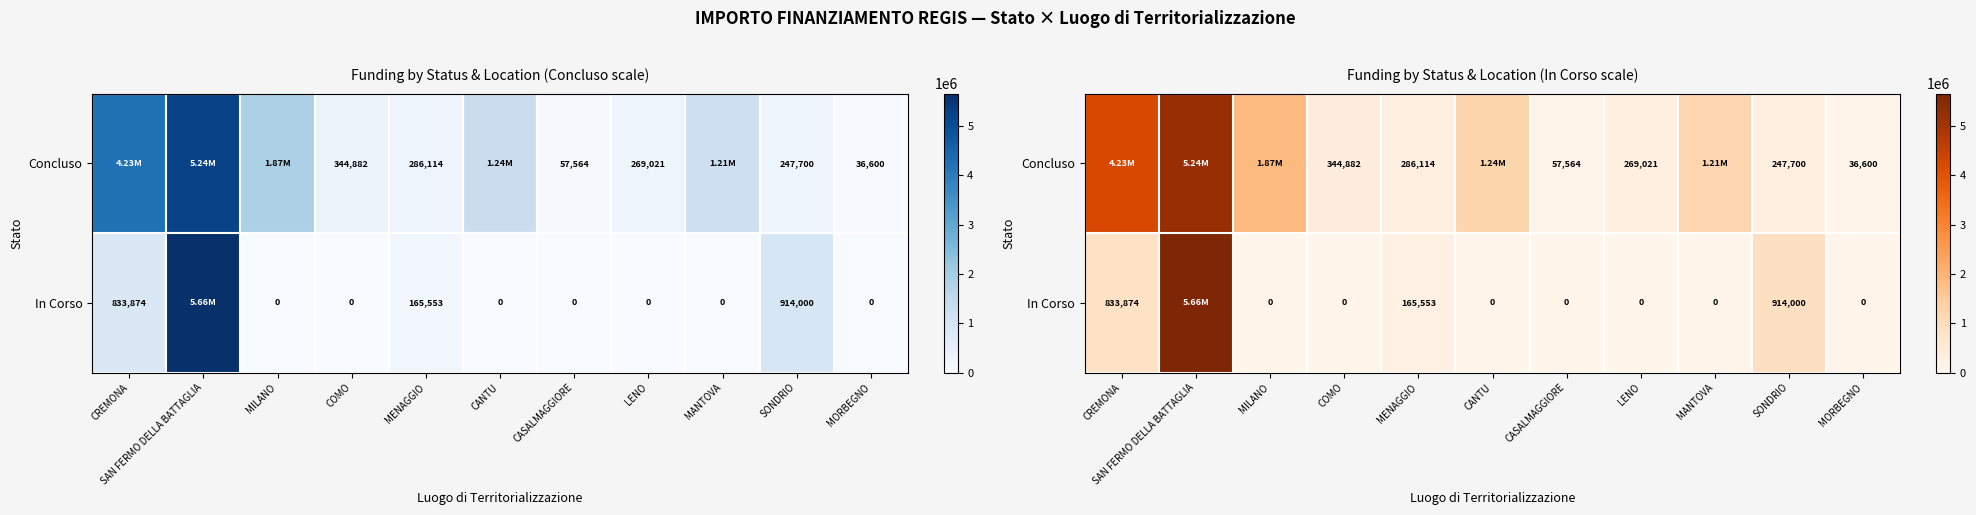

At which label does In Corso reach its peak?

SAN FERMO DELLA BATTAGLIA